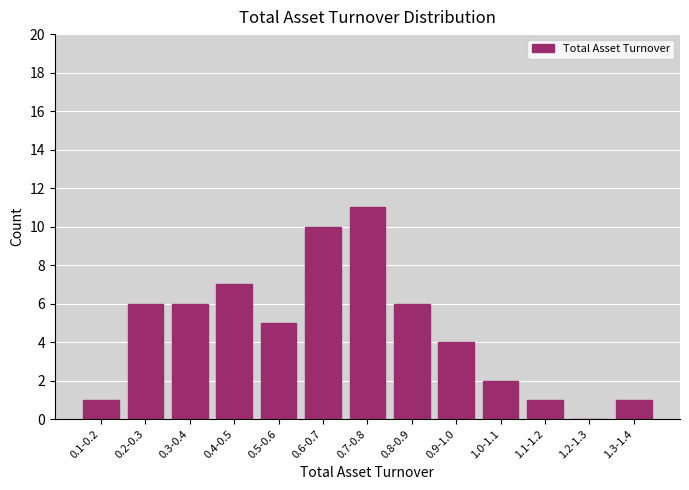

Reading right to left, list all the values displayed in this chart.

1.3-1.4=1	1.2-1.3=0	1.1-1.2=1	1.0-1.1=2	0.9-1.0=4	0.8-0.9=6	0.7-0.8=11	0.6-0.7=10	0.5-0.6=5	0.4-0.5=7	0.3-0.4=6	0.2-0.3=6	0.1-0.2=1